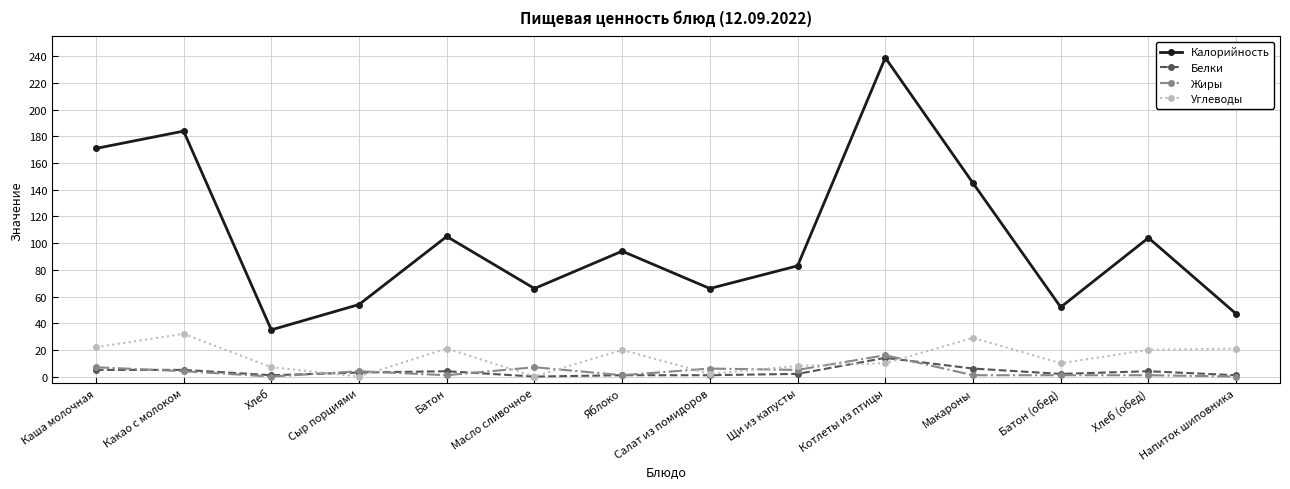

What is the sum of the Углеводы values at Сыр порциями and Каша молочная?

22